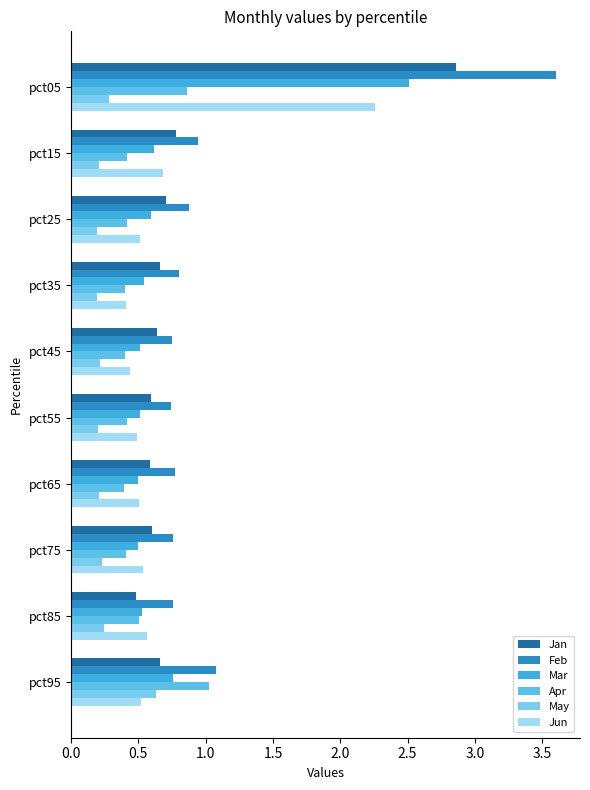

How many categories are shown in the chart?

10